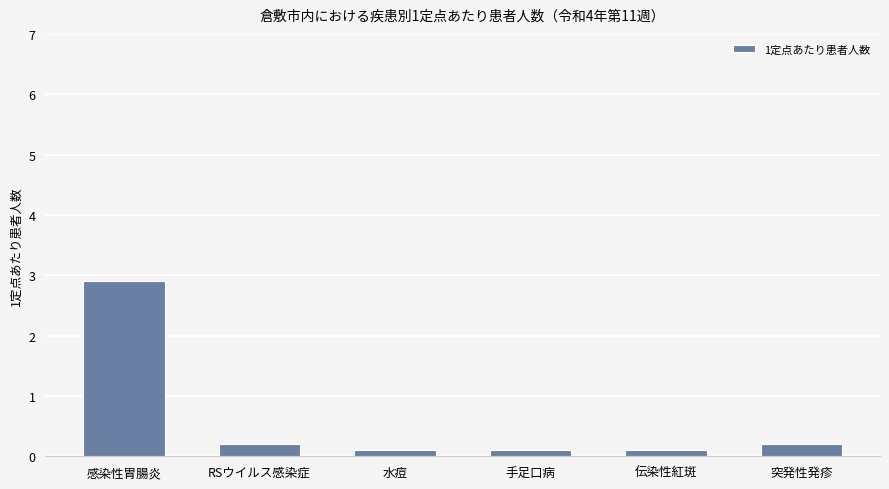

What is the sum of the values at 伝染性紅斑 and 感染性胃腸炎?

3.0